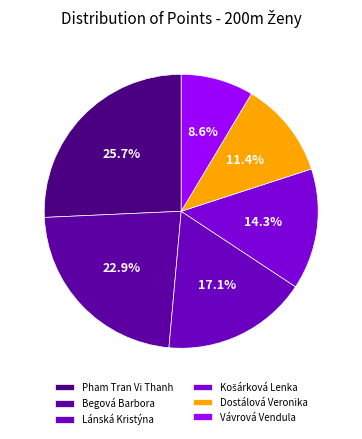

Rank the categories by value from highest to lowest.

Pham Tran Vi Thanh, Begová Barbora, Lánská Kristýna, Košárková Lenka, Dostálová Veronika, Vávrová Vendula